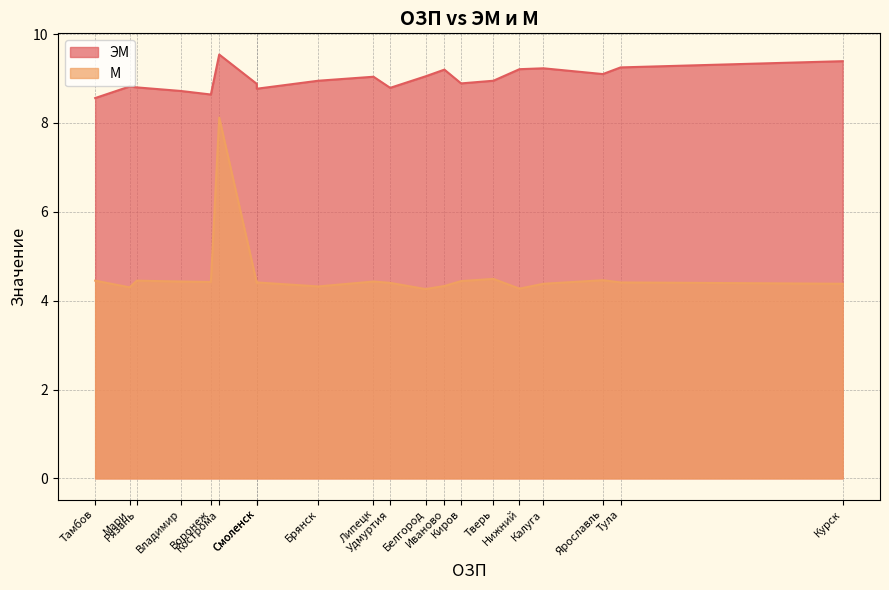

How many interior local peaks does the М series have?

6